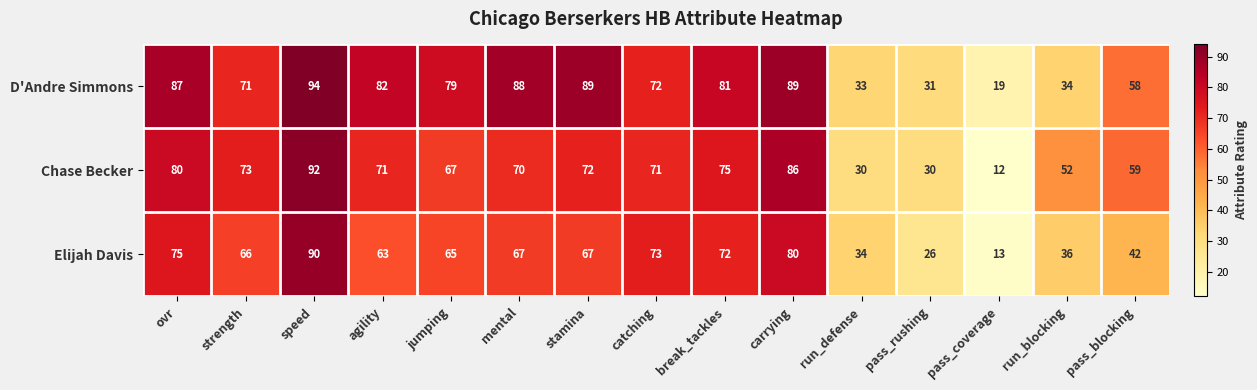

What is the minimum value shown in the chart?

12